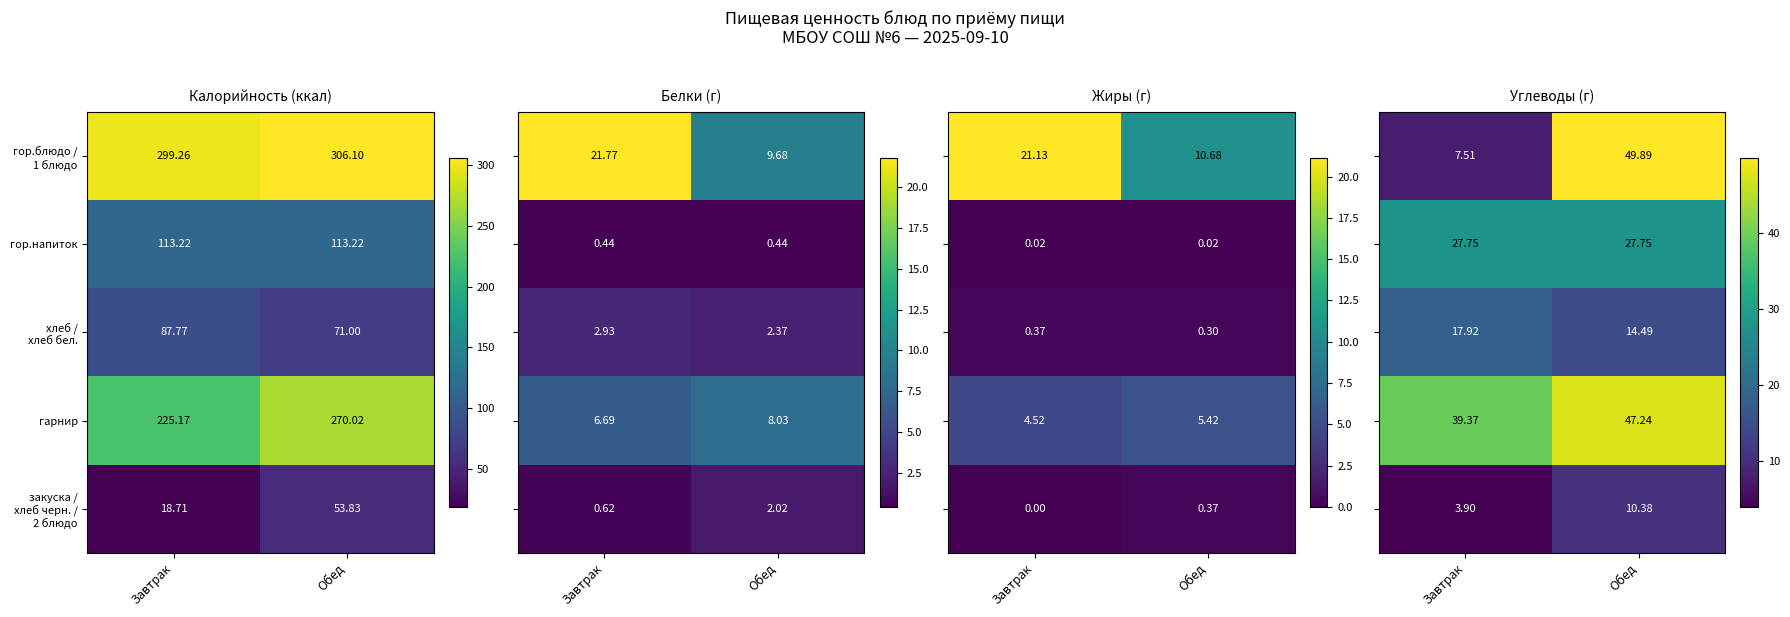

Between Обед and Завтрак, which is larger?

Обед